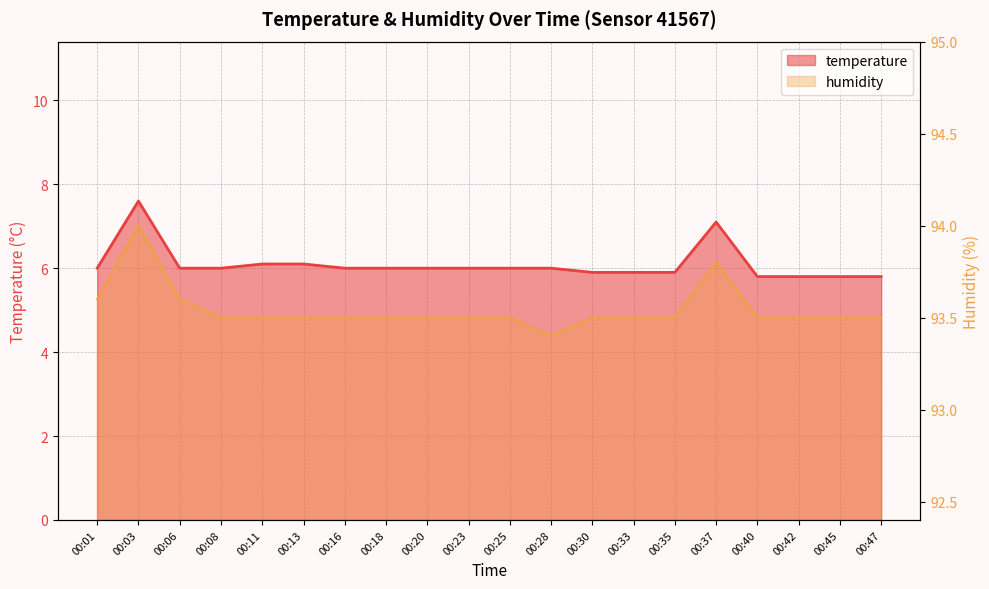

What is the approximate value of humidity at 00:30?

93.5